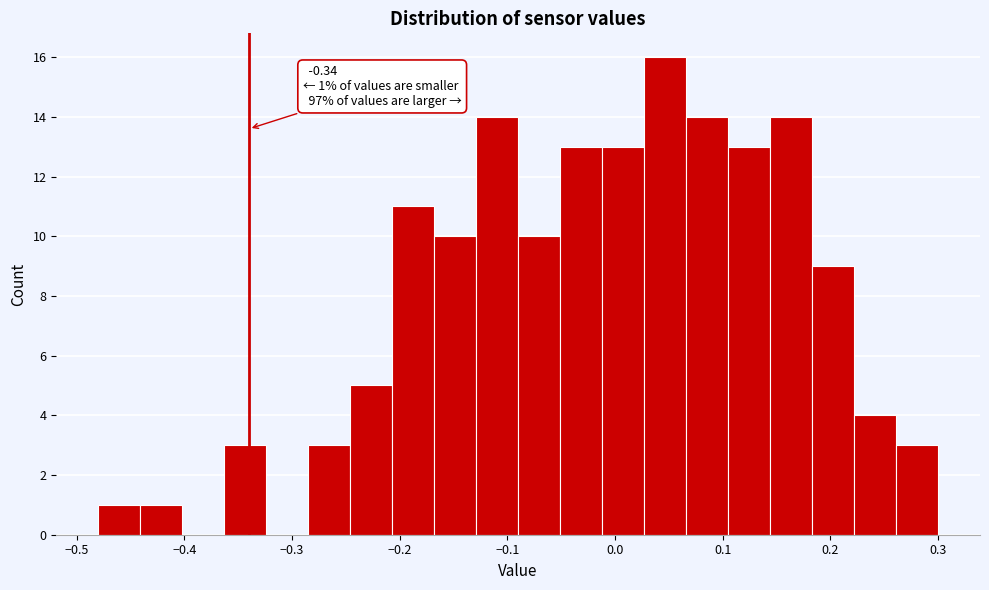

Read against the x-axis, roughly where is the centre of the tallest bar?

0.05